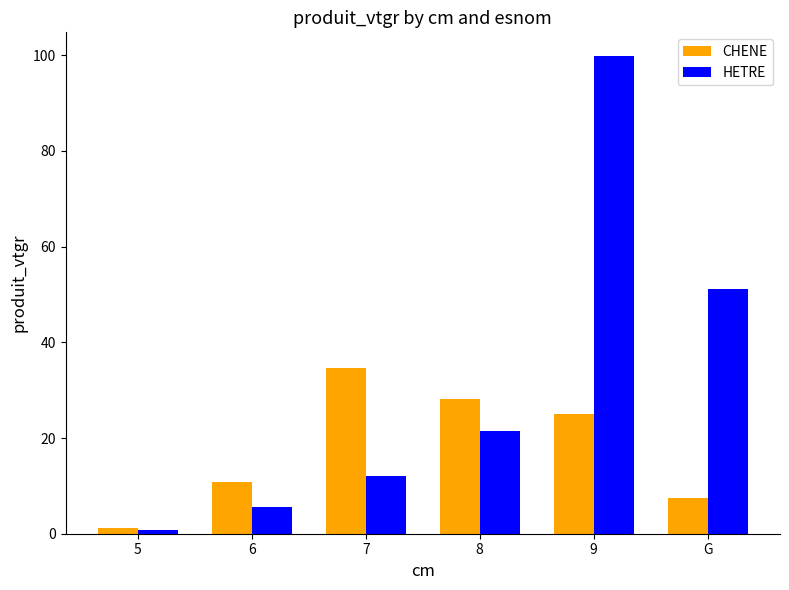

Is it true that CHENE equals 15.9 at 7?

False